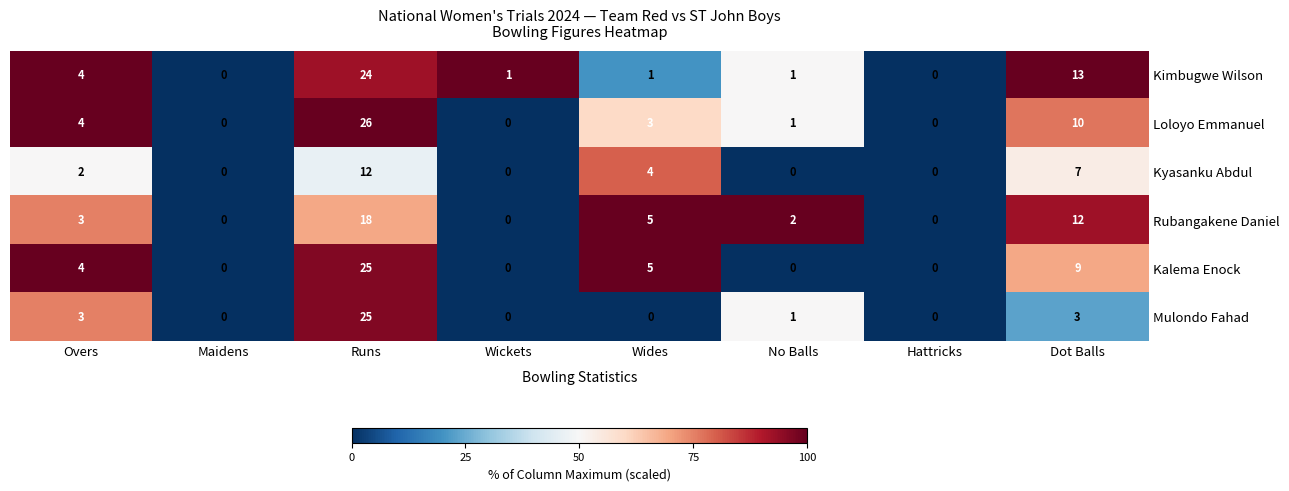

Which category has the highest value across all series?

Runs